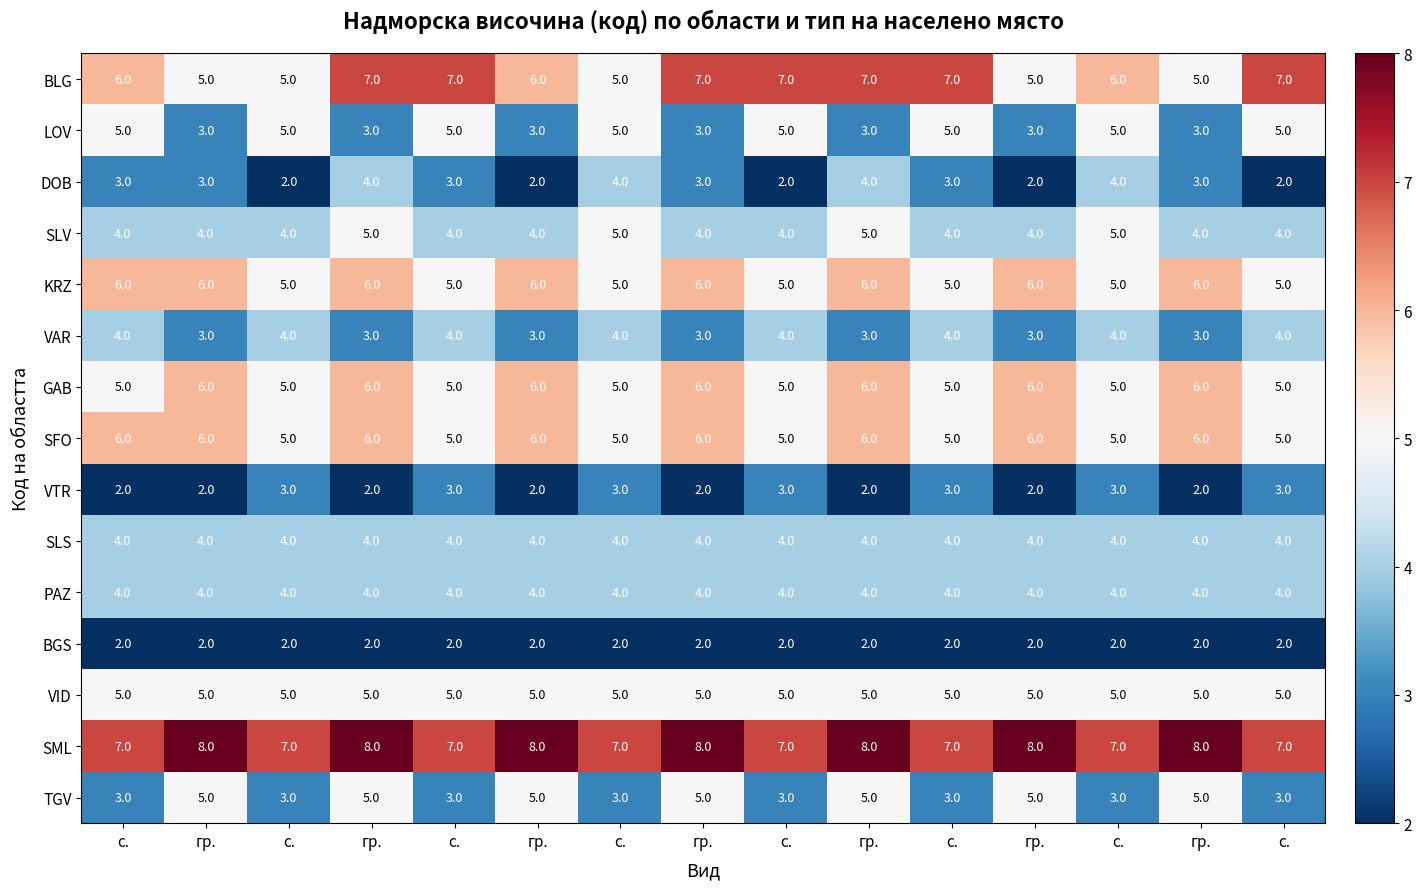

How many distinct data groups are displayed?

15